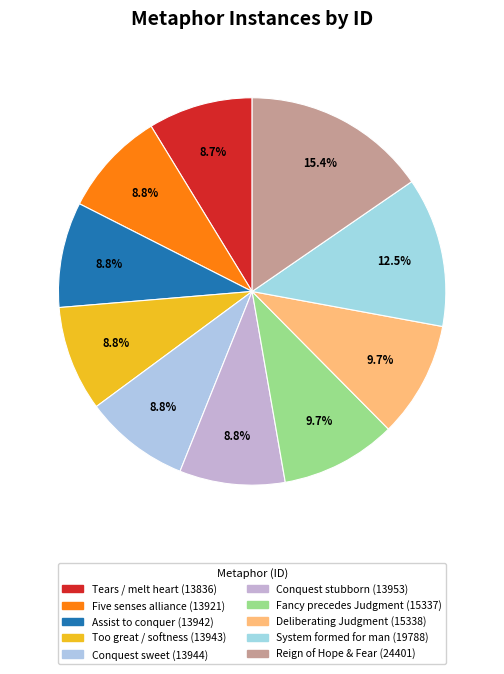

Count the number of slices in the pie.

10